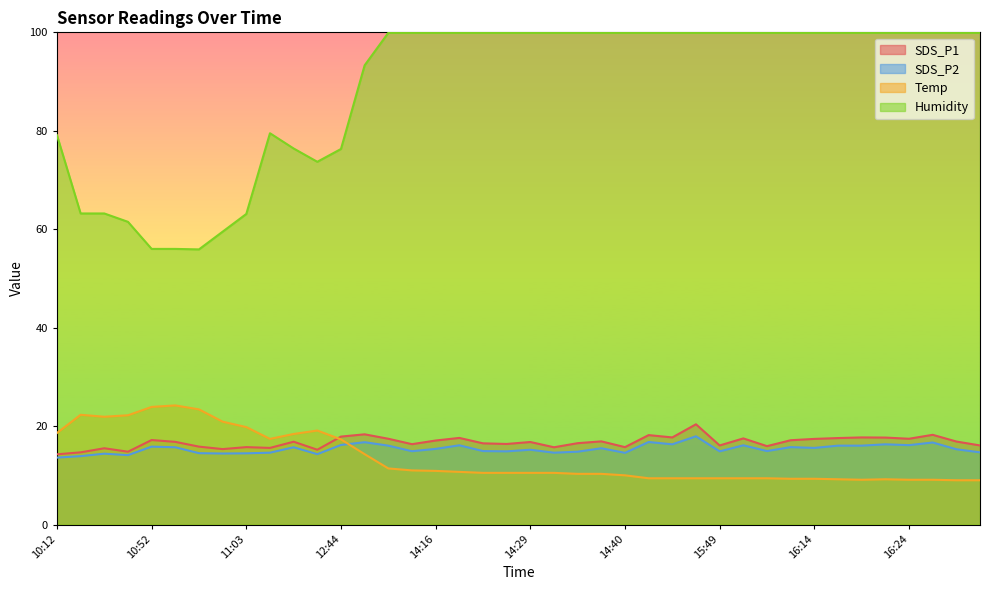

At 16:29, list the series in order from largest to smallest.

Humidity, SDS_P1, SDS_P2, Temp